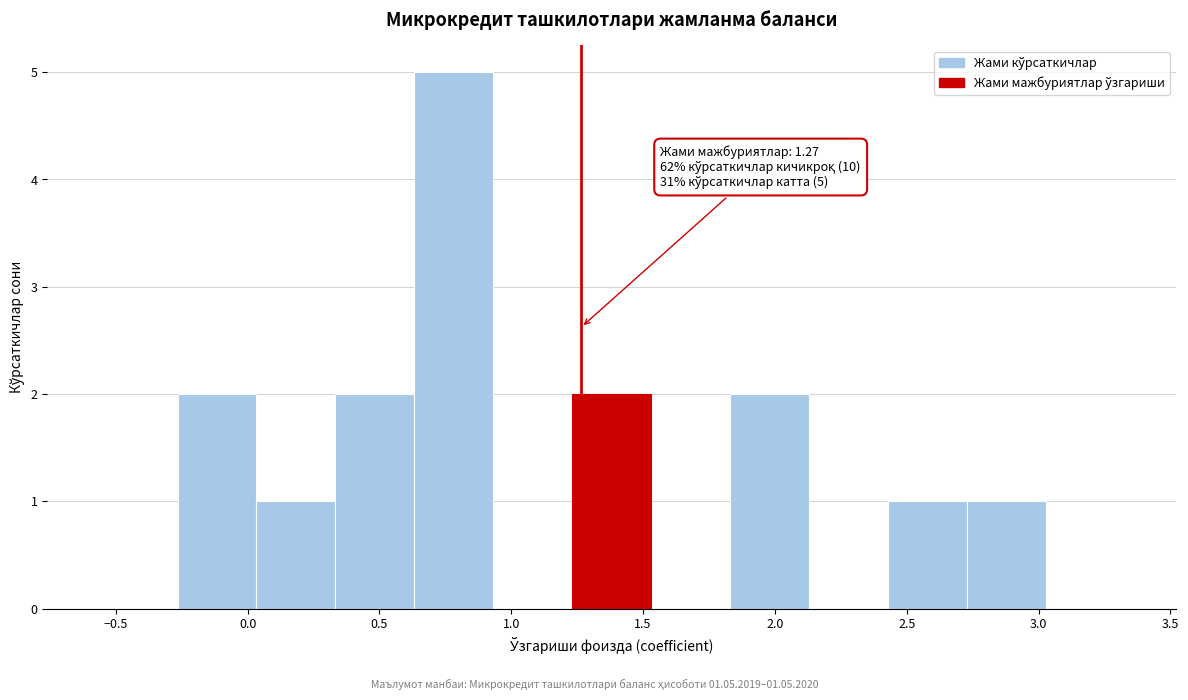

Over which range of the x-axis is the bar tallest?

0.65 to 0.95